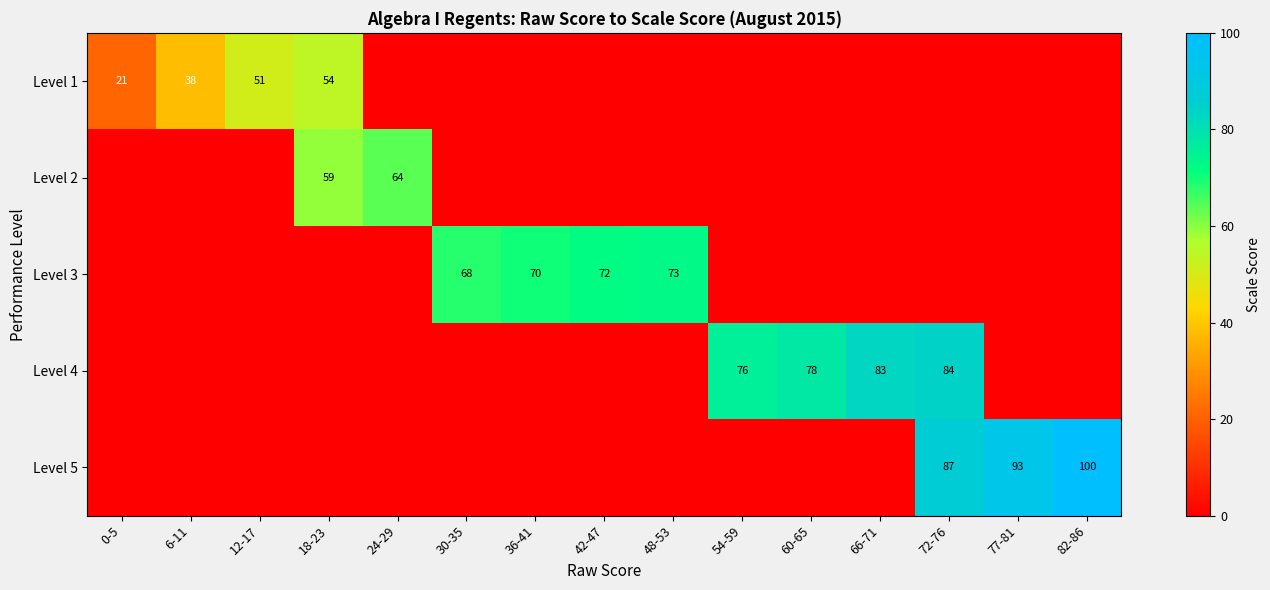

The Level 4 series shows 111 at 60-65. True or false?

False